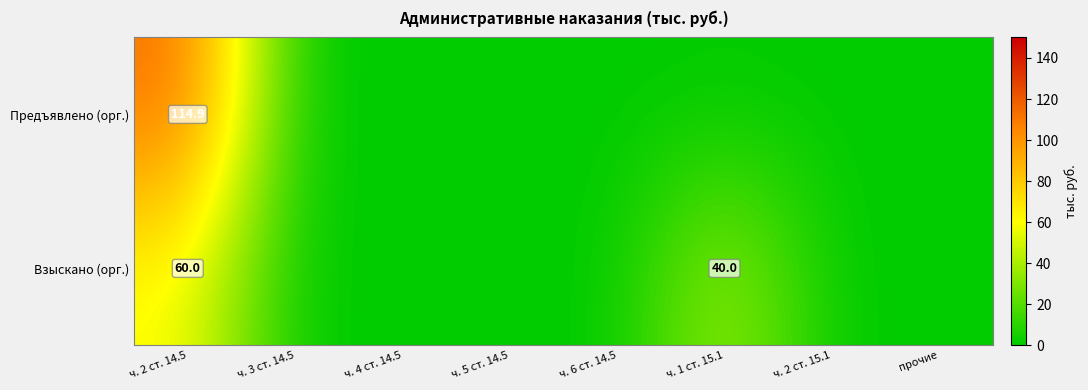

The Взыскано (орг.) series shows 40.0 at ч. 1 ст. 15.1. True or false?

True